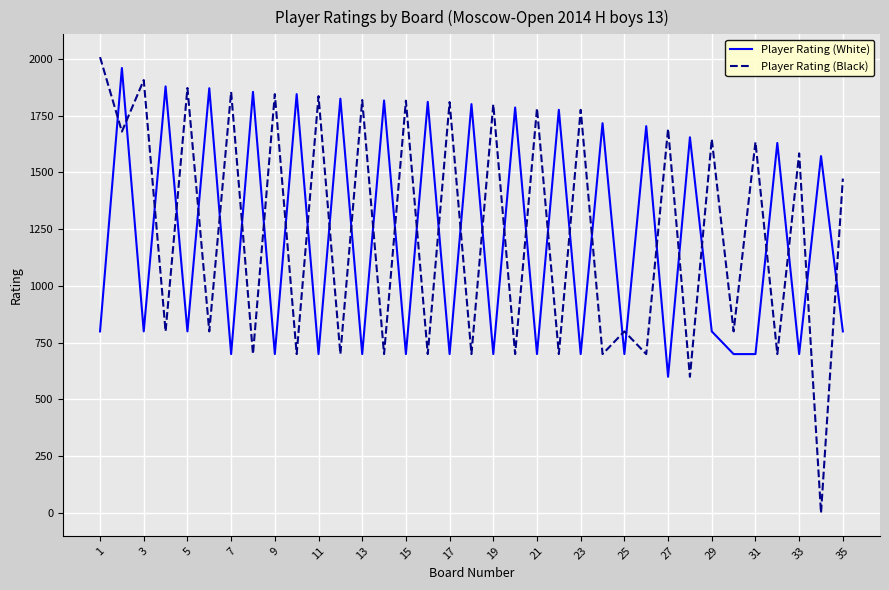

Which series has the widest spread of values?

Player Rating (Black)